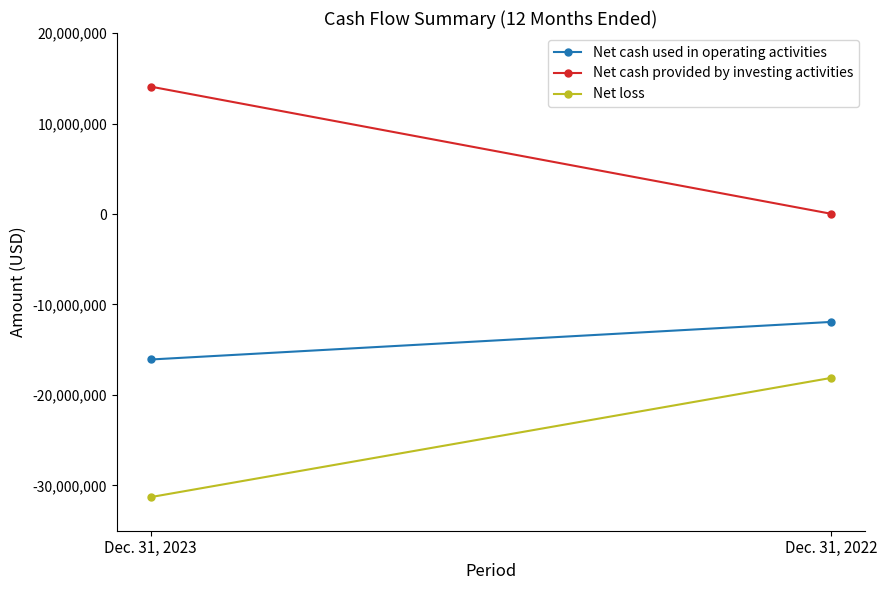

How many Net cash used in operating activities values are between -16078270 and -11924148?

2